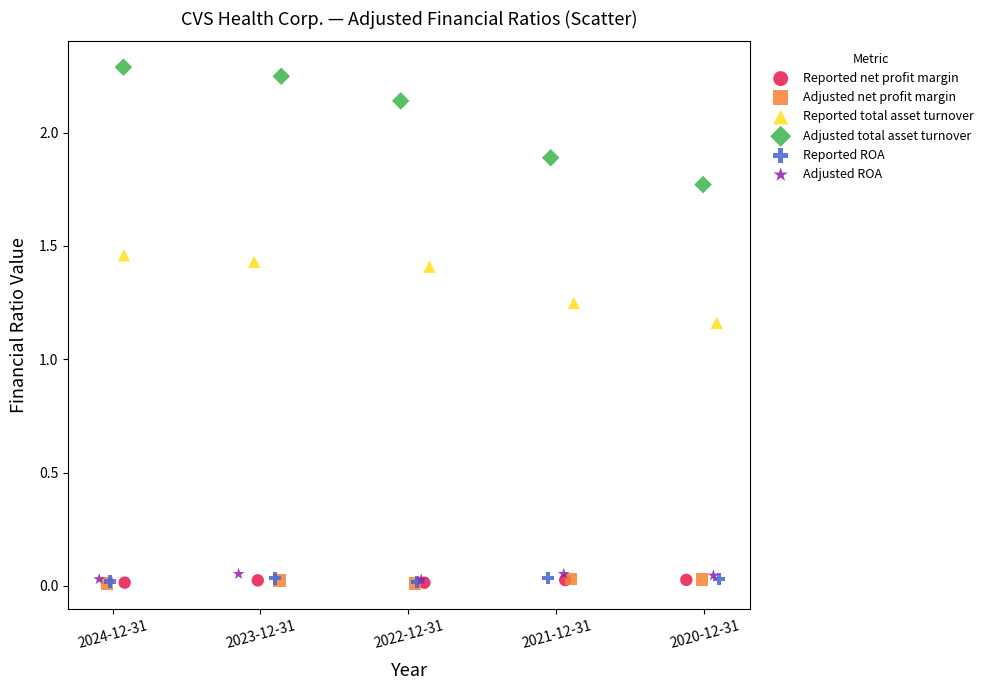

Which series has the widest spread of Y values?

Adjusted total asset turnover